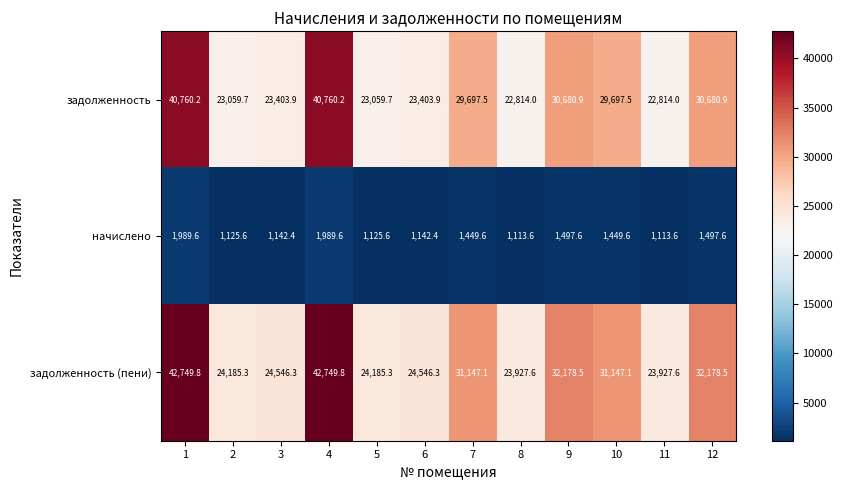

What is the total value across all series at 5?

48370.6